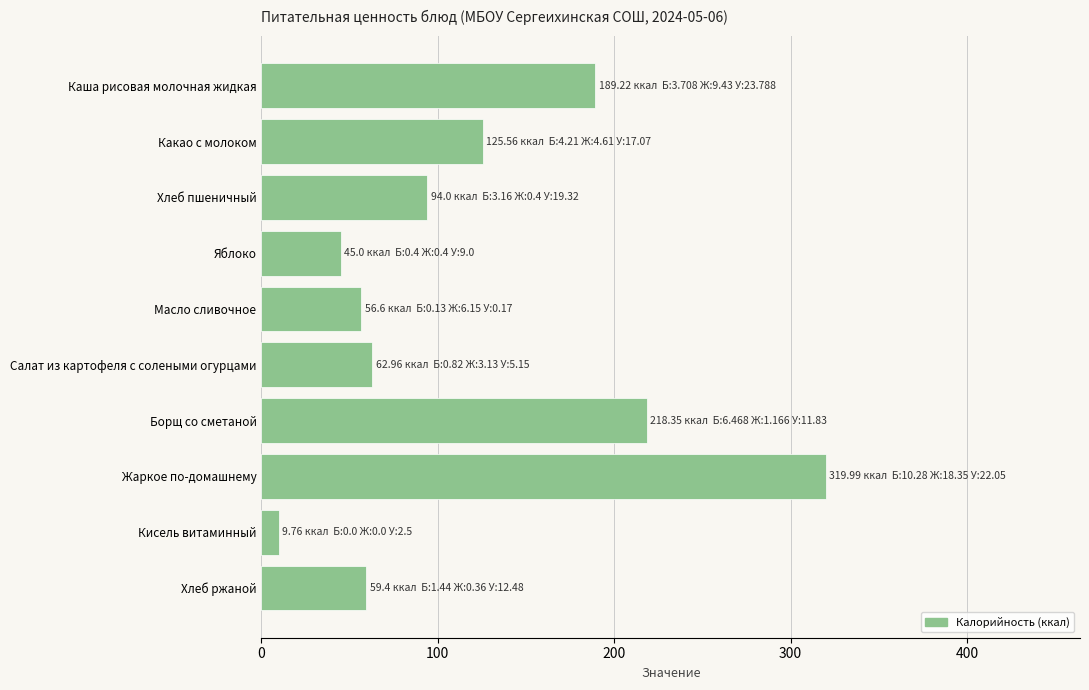

How many distinct data groups are displayed?

1